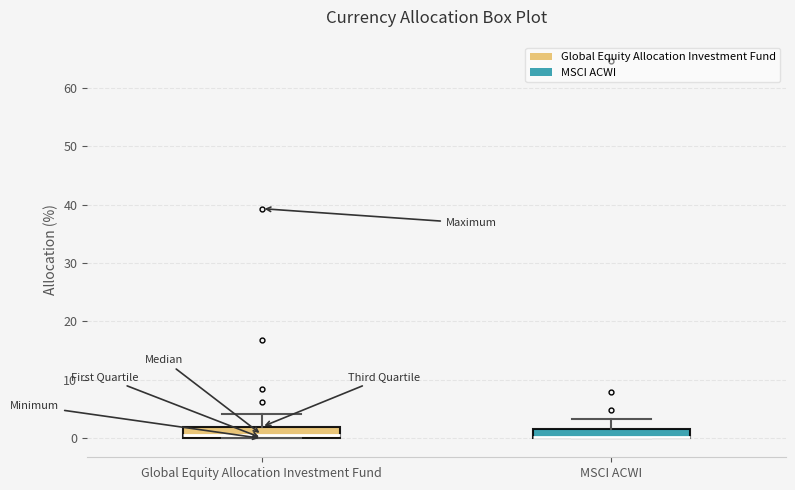

Where does the upper whisker of the box for Global Equity Allocation Investment Fund end on the y-axis? The values are not printed on the chart, so give them approximately, as read against the axis.

4